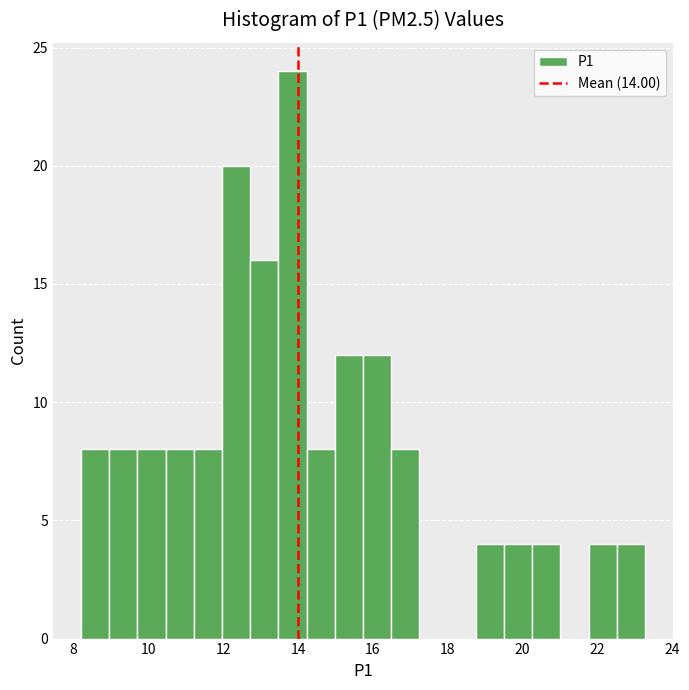

Read against the x-axis, roughly where is the centre of the tallest bar?

13.8